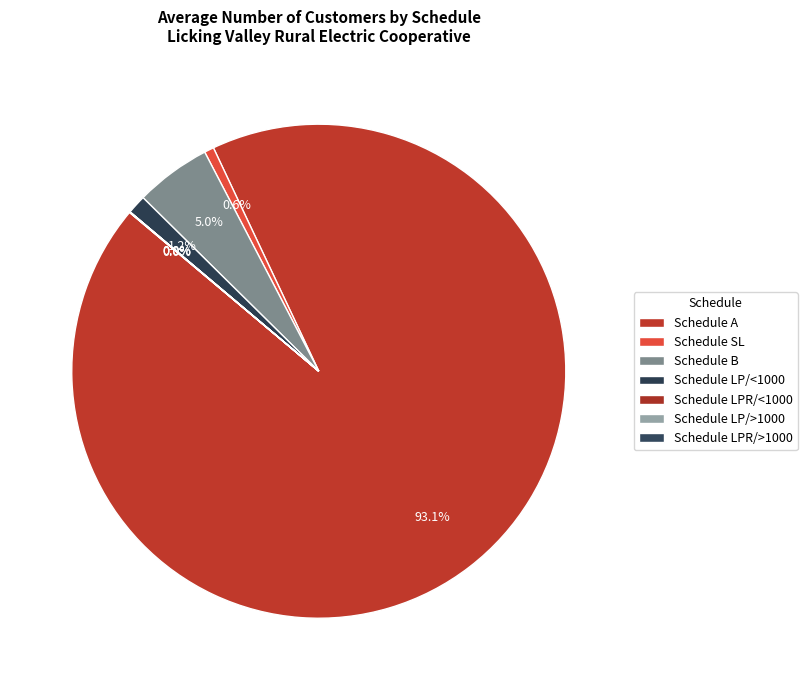

How many segments does this pie chart have?

7